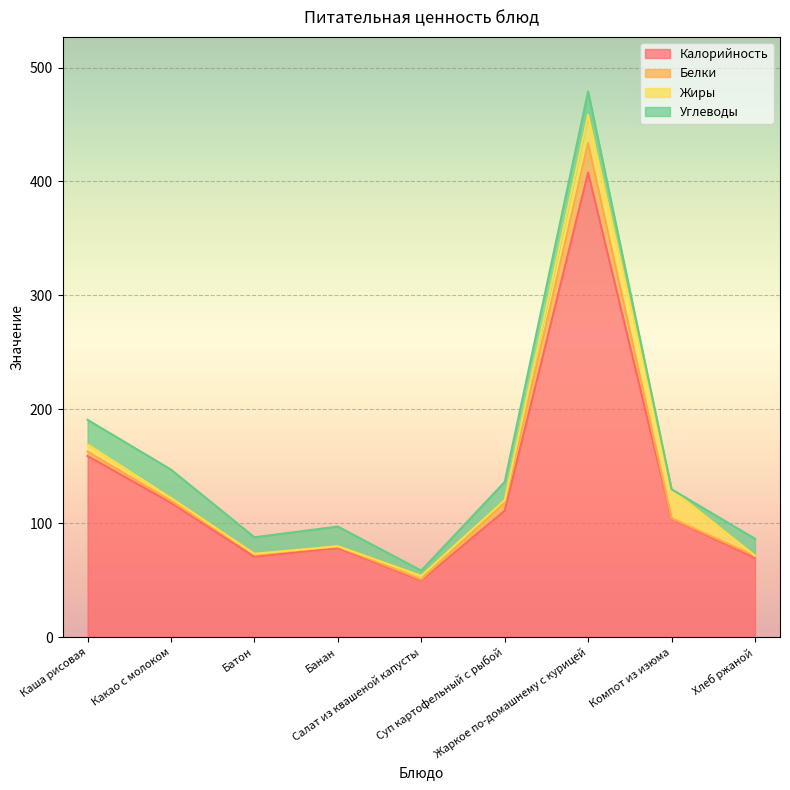

Reading right to left, transcribe all the data shown in this chart.

Калорийность: Хлеб ржаной=69.6	Компот из изюма=104.0	Жаркое по-домашнему с курицей=407.8	Суп картофельный с рыбой=111.0	Салат из квашеной капусты=49.8	Банан=78.3	Батон=70.5	Какао с молоком=118.0	Каша рисовая=159.0
Белки: Хлеб ржаной=1.7	Компот из изюма=0.5	Жаркое по-домашнему с курицей=25.9	Суп картофельный с рыбой=7.0	Салат из квашеной капусты=1.0	Банан=1.2	Батон=2.4	Какао с молоком=1.7	Каша рисовая=3.9
Жиры: Хлеб ржаной=0.3	Компот из изюма=25.3	Жаркое по-домашнему с курицей=24.7	Суп картофельный с рыбой=2.3	Салат из квашеной капусты=3.1	Банан=0.4	Батон=0.3	Какао с молоком=2.5	Каша рисовая=6.3
Углеводы: Хлеб ржаной=14.8	Компот из изюма=0.1	Жаркое по-домашнему с курицей=20.6	Суп картофельный с рыбой=16.0	Салат из квашеной капусты=4.6	Банан=17.2	Батон=14.5	Какао с молоком=24.9	Каша рисовая=21.6